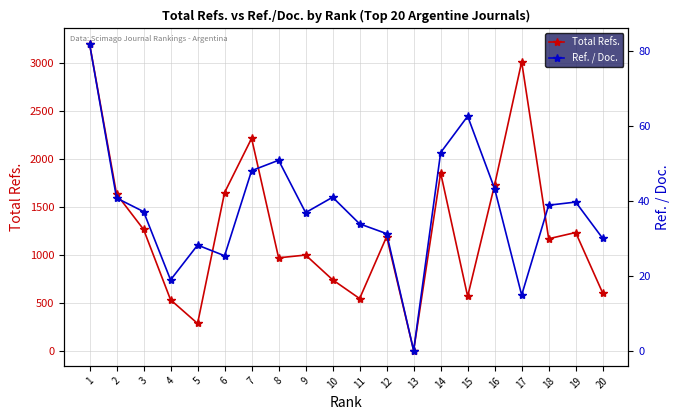

The Ref. / Doc. series shows 54.8 at 13. True or false?

False